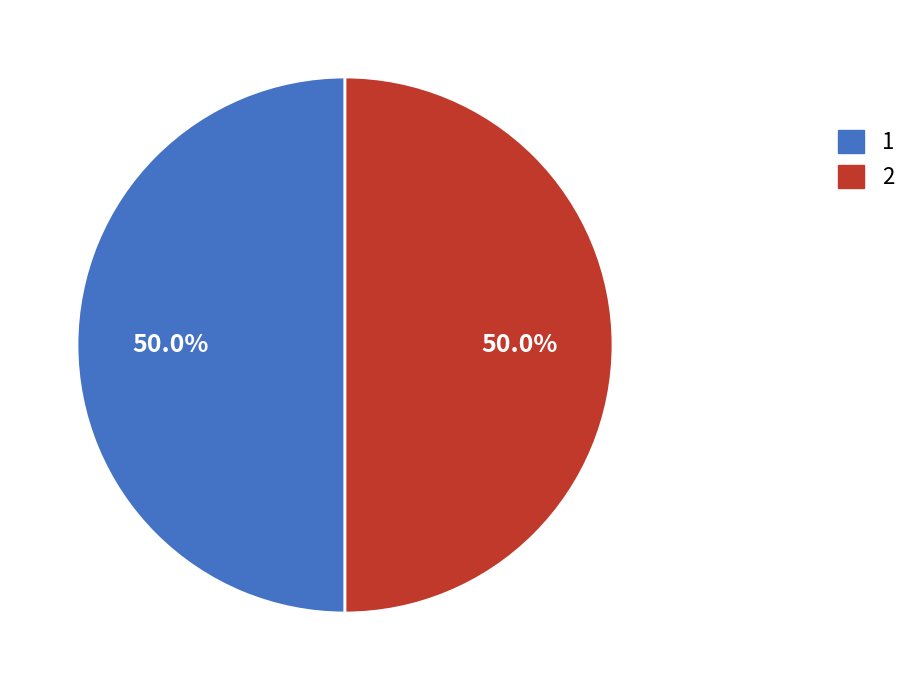

Approximately how many times larger is the value at 2 compared to 1?

1.0